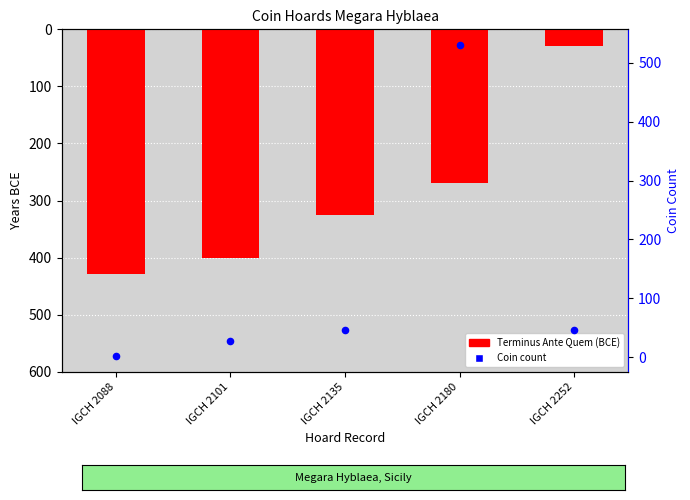

Which series has the largest Y range (max minus min)?

Coin count